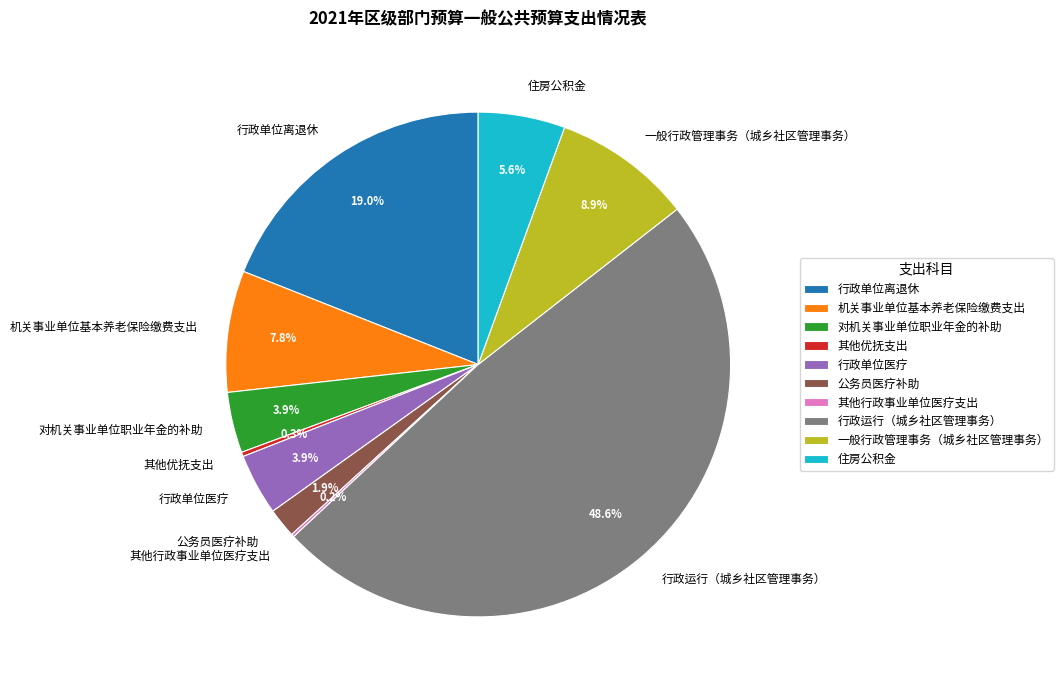

What percentage is NOT represented by 对机关事业单位职业年金的补助?

96.1%